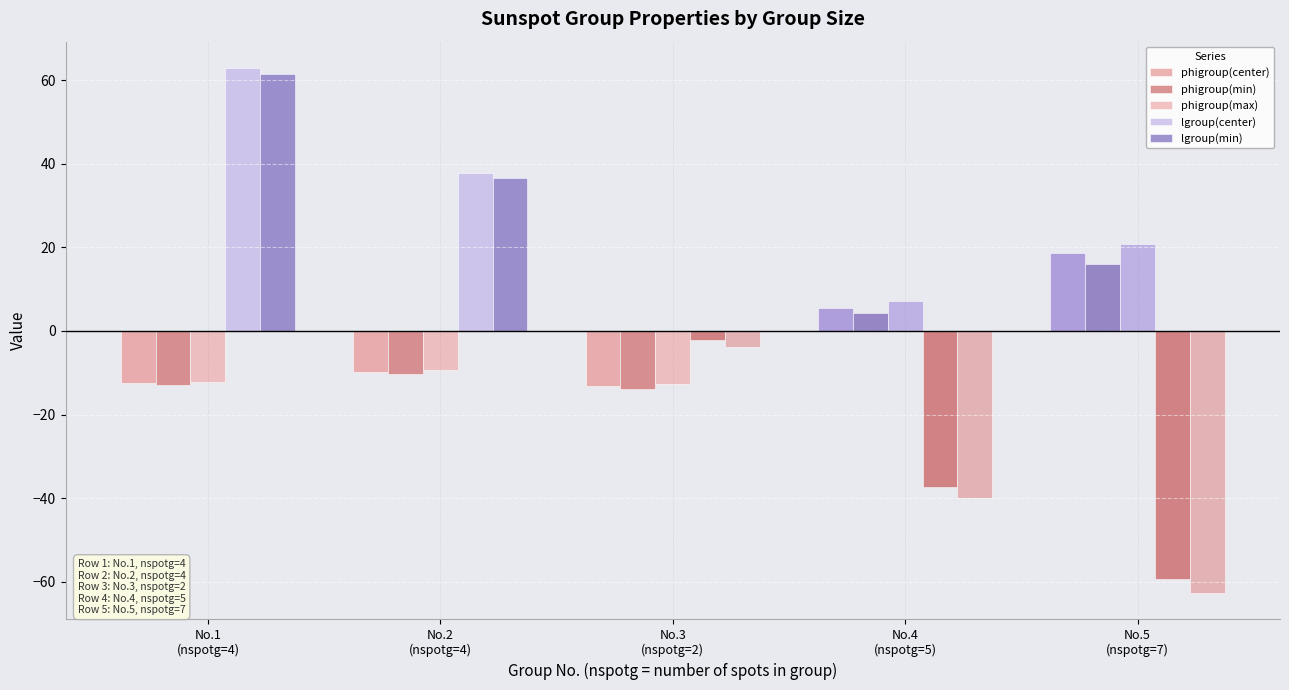

Which category has the highest value across all series?

No.1
(nspotg=4)